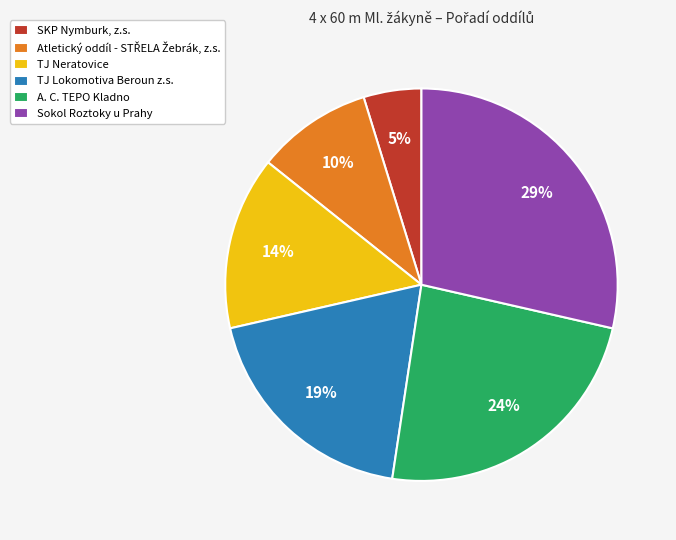

Is there any slice that represents more than half of the pie?

No